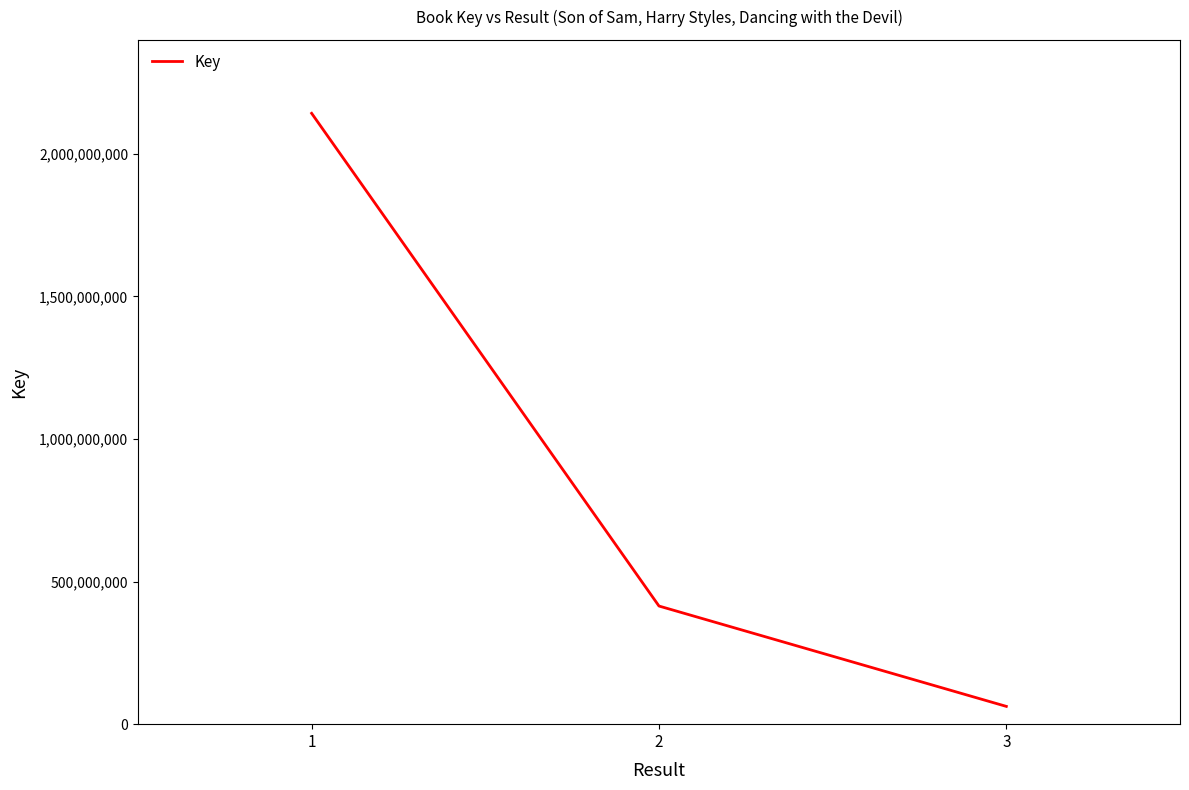

What value does the data have at 1, to the nearest 10?

2142491050